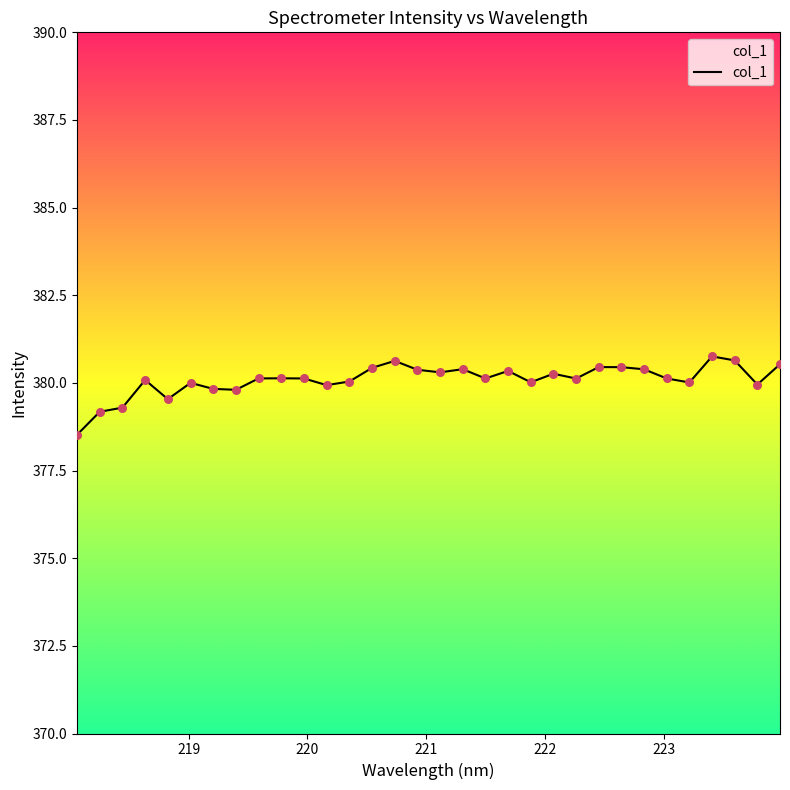

What is the difference between the maximum and minimum values?

2.2